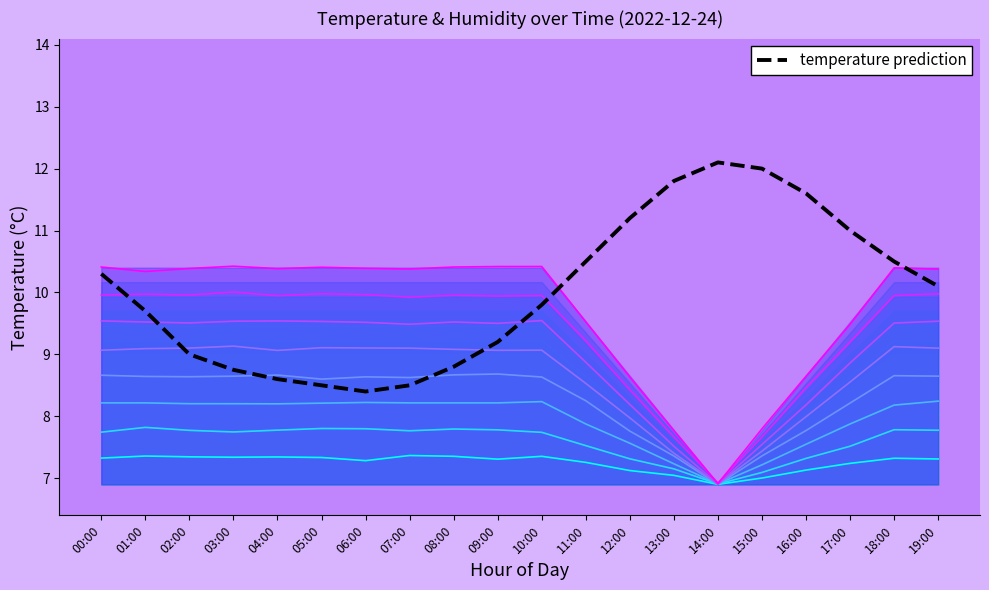

Rank the series by their average value, from highest to lowest.

temperature, humidity